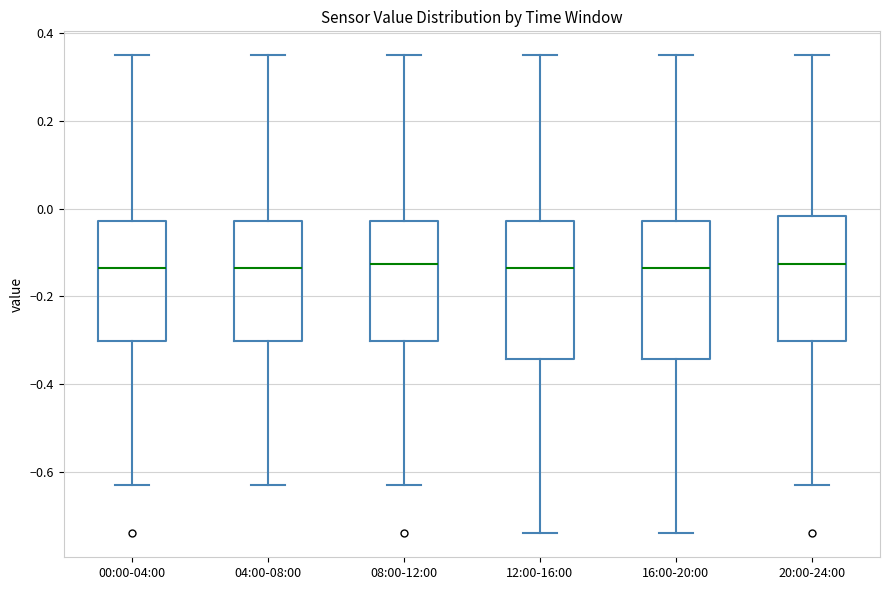

Where does the upper whisker of the box for 04:00-08:00 end on the y-axis? The values are not printed on the chart, so give them approximately, as read against the axis.

0.36